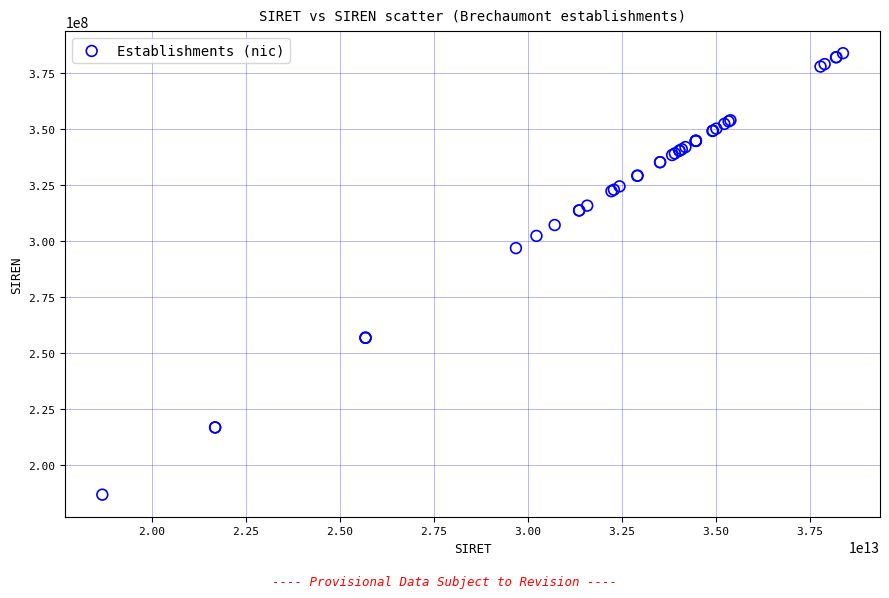

What Y value in the scatter plot is closest to 285287532?

296801137